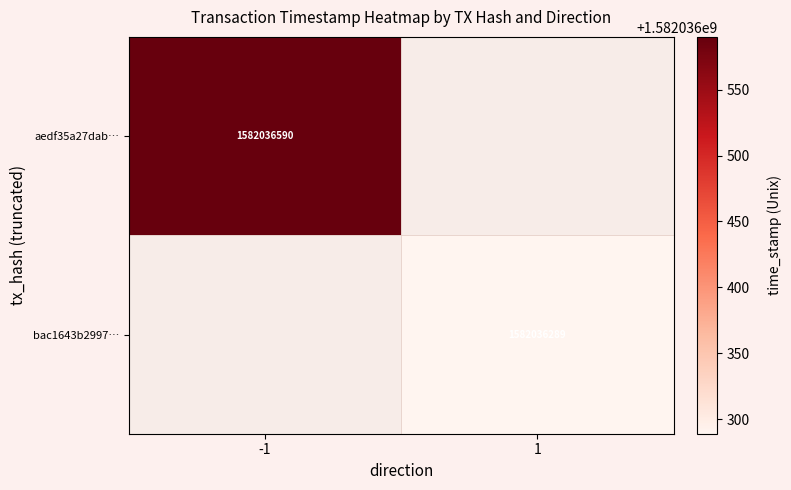

What is the sum of all aedf35a27dab03362765c886c69c20e342b94af values?

1582036589